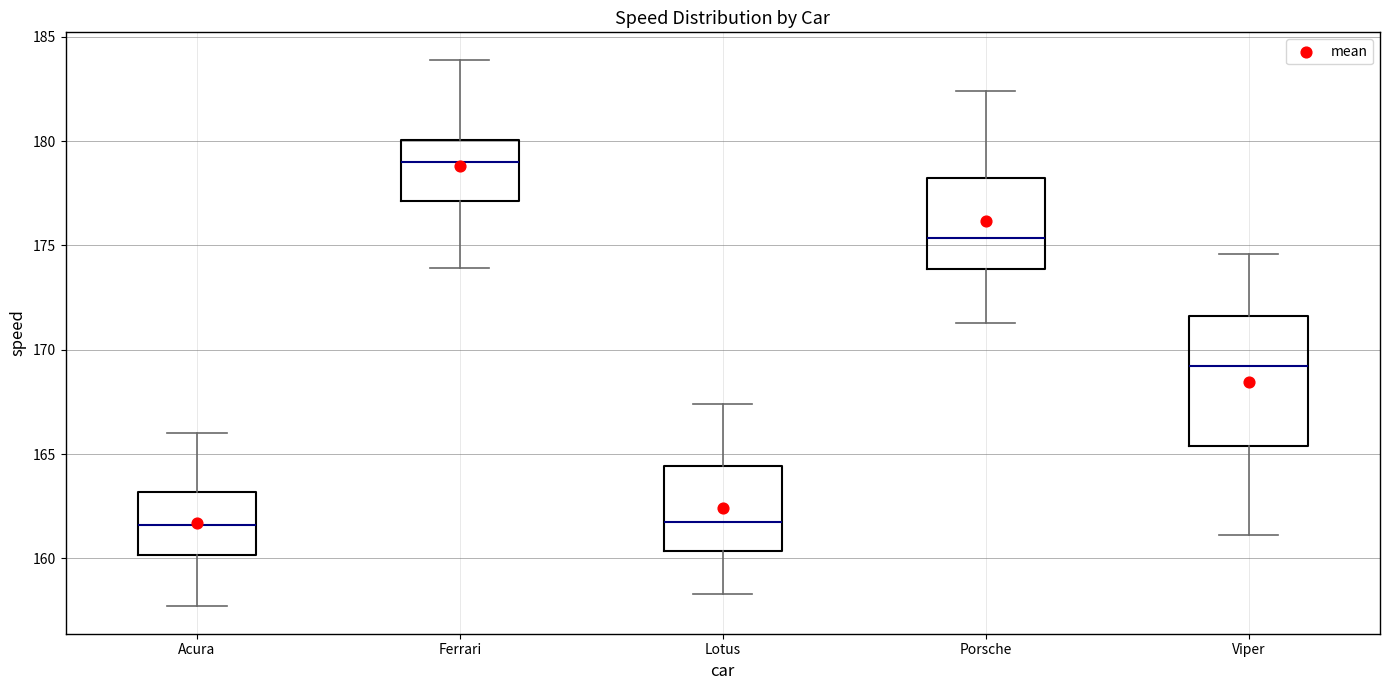

Reading left to right, transcribe this box plot: for each box, give where its median line is, the range the box spans, and where its two whiskers end, as read against the y-axis. The values are not printed on the chart, so give them approximately, as read against the axis.

Acura: median 161.5, box 160.0 to 163.0, whiskers 157.5 to 166.0
Ferrari: median 179.0, box 177.0 to 180.0, whiskers 174.0 to 184.0
Lotus: median 162.0, box 160.5 to 164.5, whiskers 158.5 to 167.5
Porsche: median 175.5, box 174.0 to 178.5, whiskers 171.5 to 182.5
Viper: median 169.0, box 165.5 to 171.5, whiskers 161.0 to 174.5